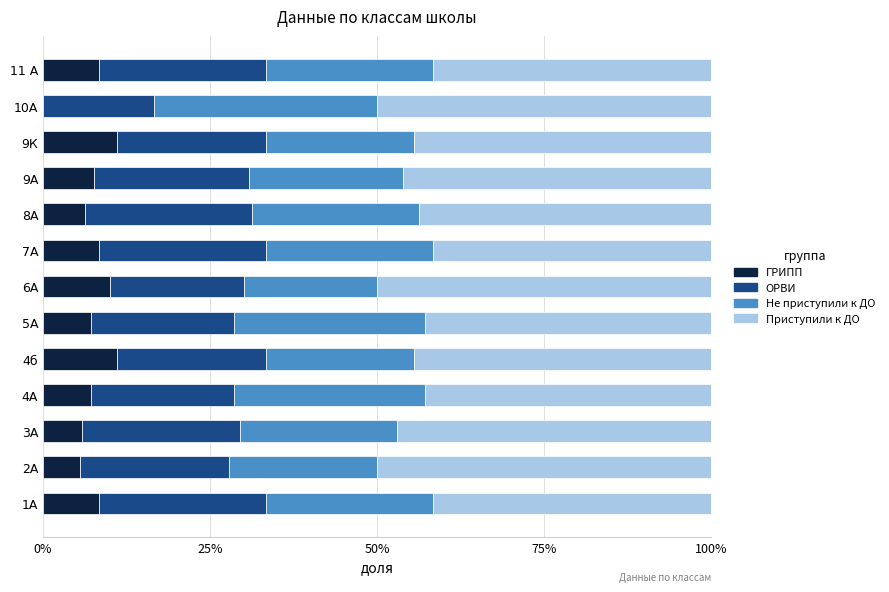

What are all the series names shown in the legend?

ГРИПП, ОРВИ, Не приступили к ДО, Приступили к ДО